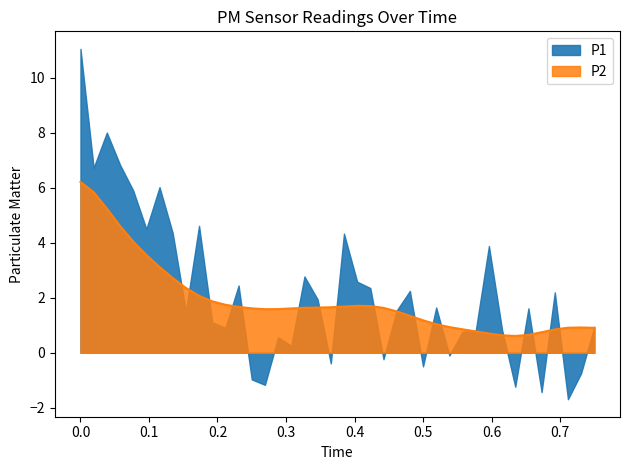

How many lines are shown in the chart?

2